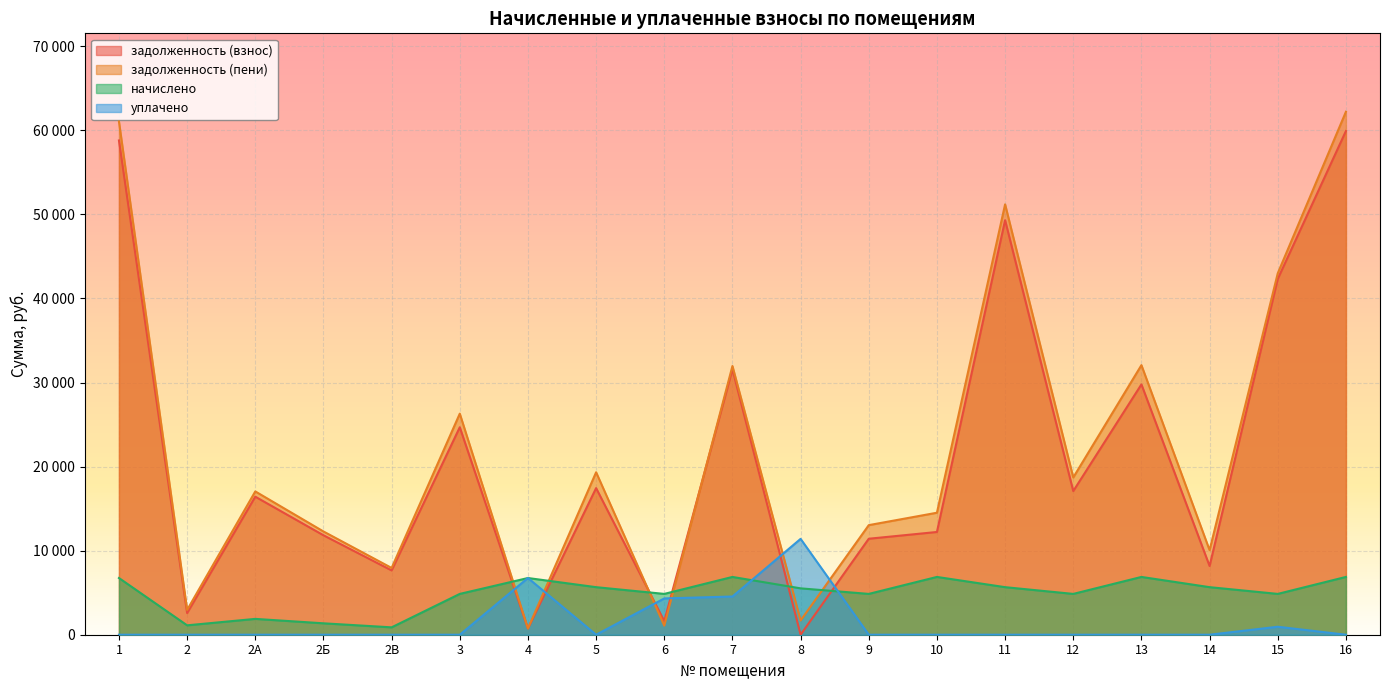

What is the average value of the задолженность (взнос) series?

21237.6